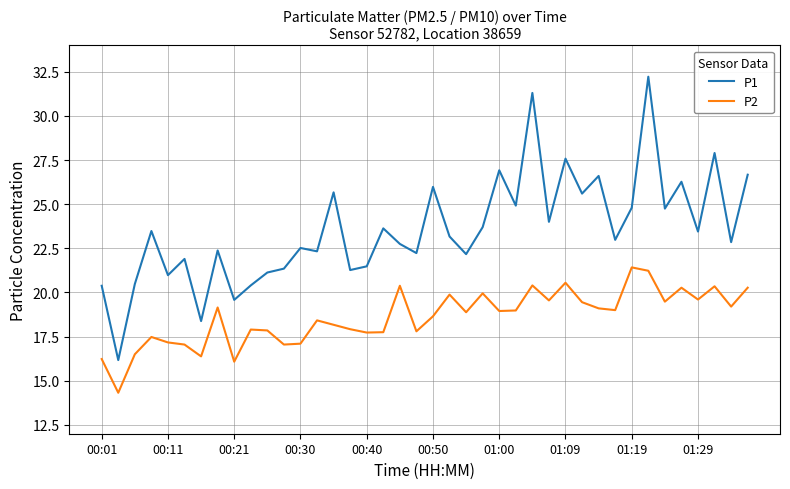

What is the maximum value for P2?

21.4